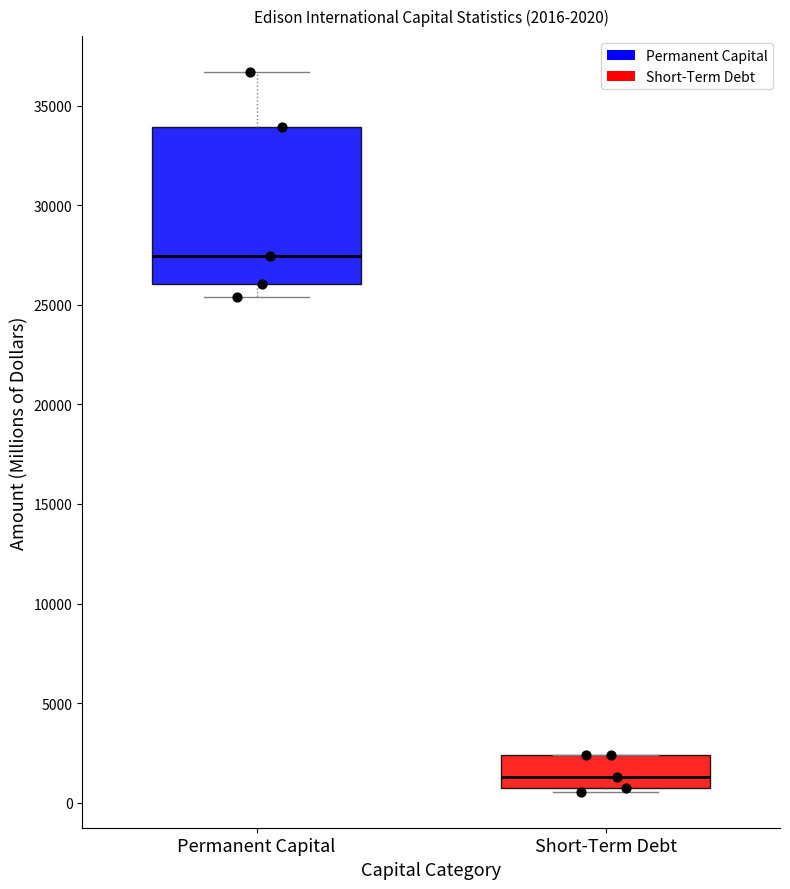

Which box has the lowest median line?

Short-Term Debt